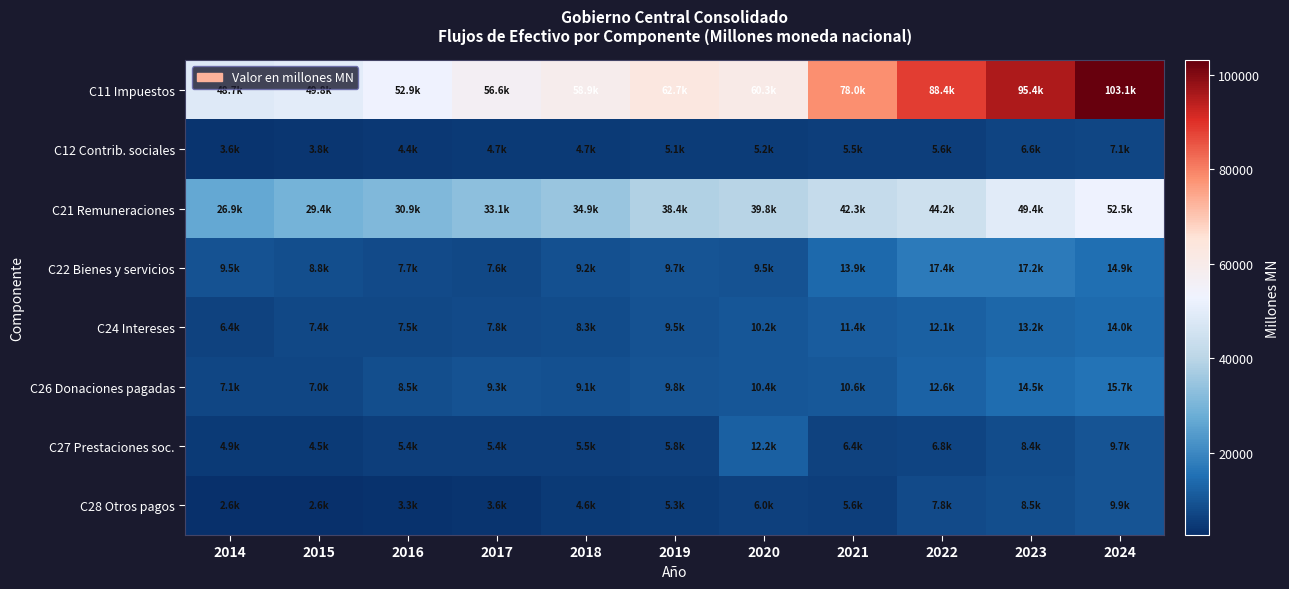

At which category is the sum across all series the highest?

2024